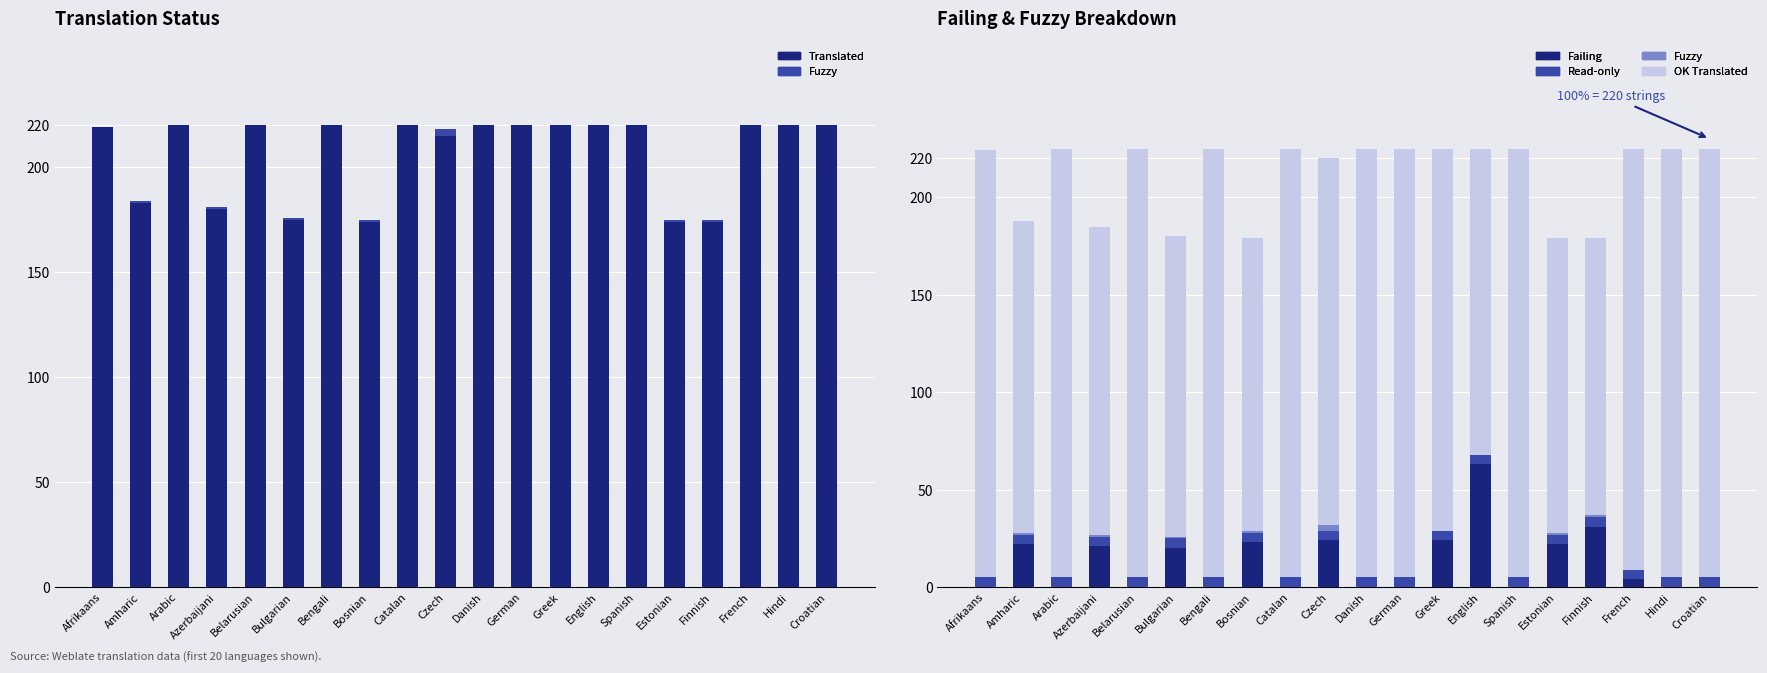

Rank the series by their maximum value, from lowest to highest.

Fuzzy, Read-only, Failing, Translated, OK Translated